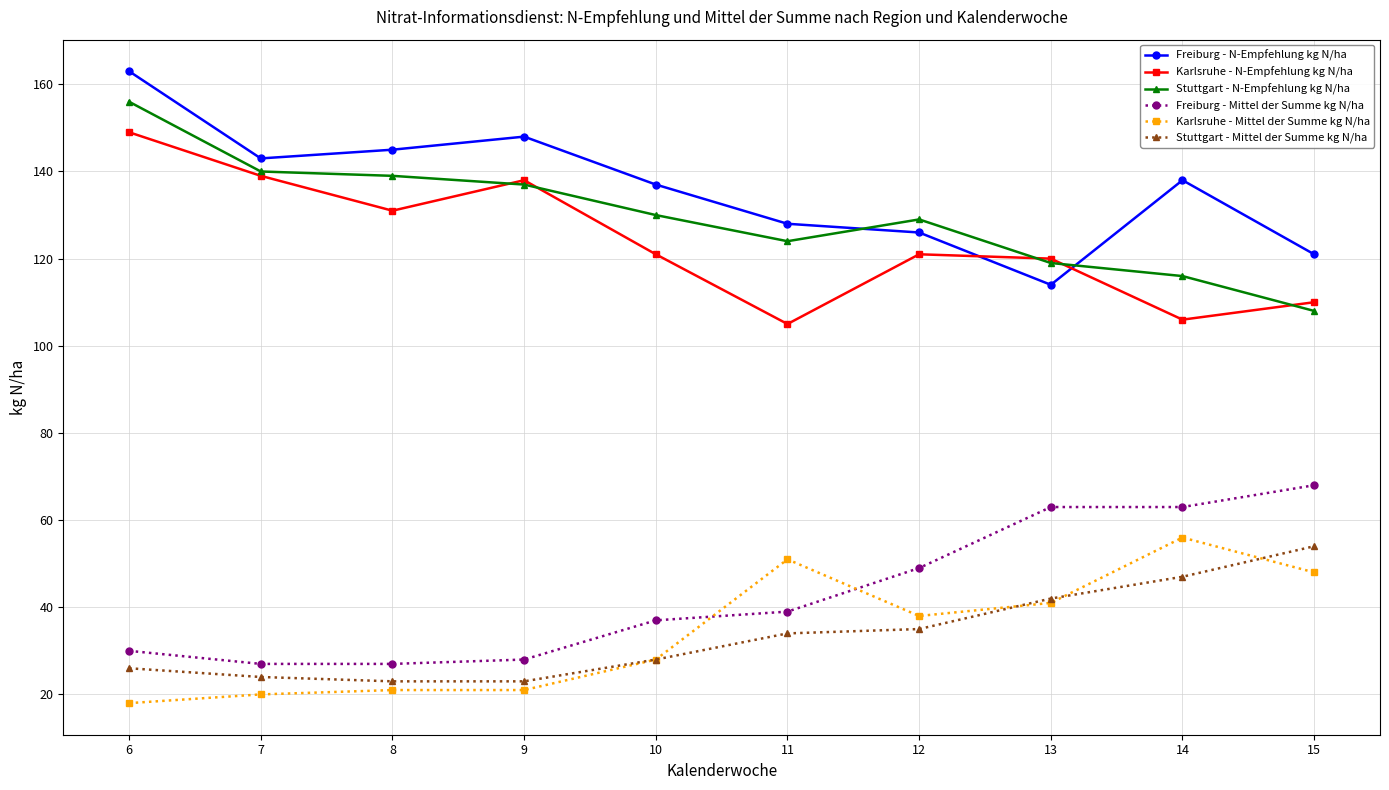

Where is the first local minimum for Karlsruhe - N-Empfehlung kg N/ha?

8